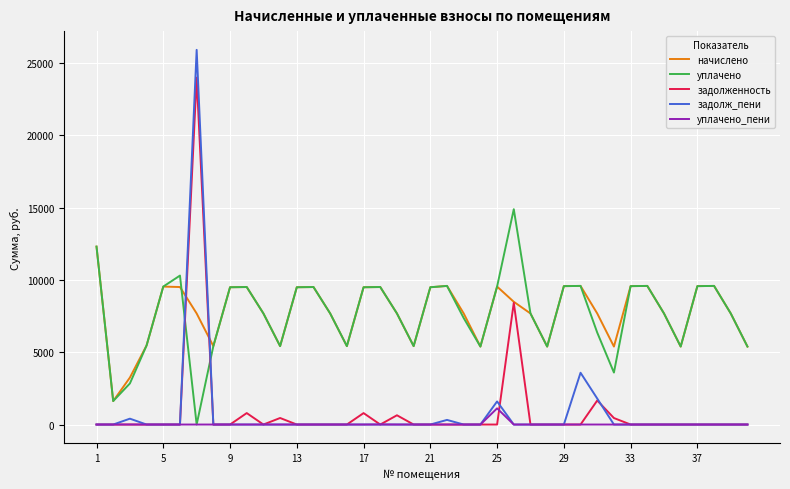

Rank the series by their maximum value, from lowest to highest.

уплачено_пени, начислено, уплачено, задолженность, задолж_пени